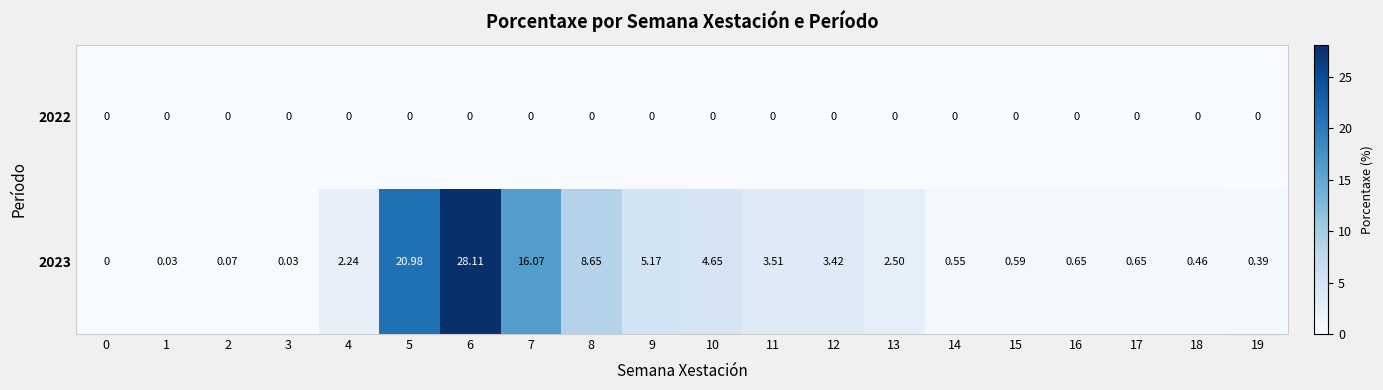

Which series has the largest range (max minus min)?

2023